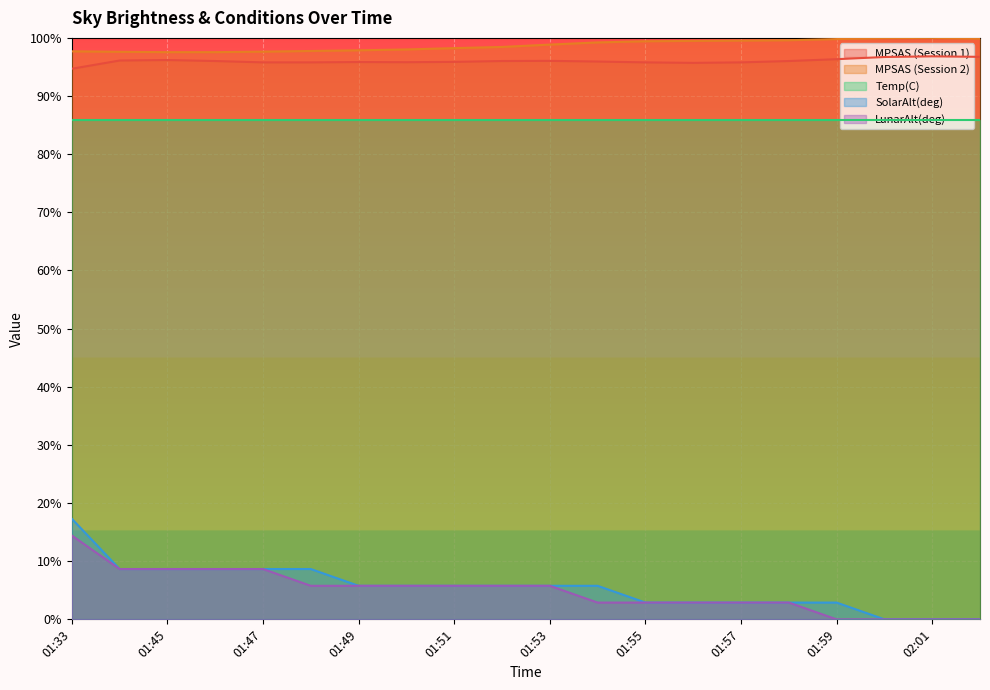

What is the sum of the SolarAlt(deg) values at 01:46 and 01:55?

0.1